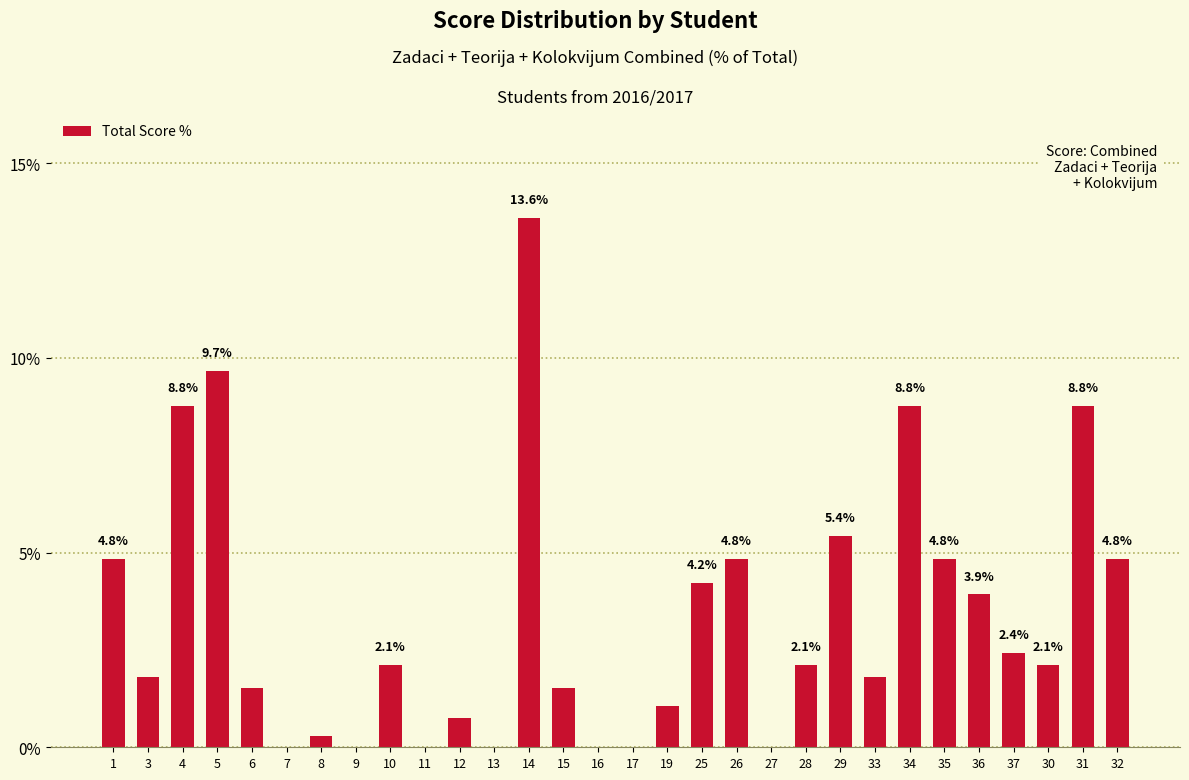

True or false: the data shows 9.3 at 27.

False